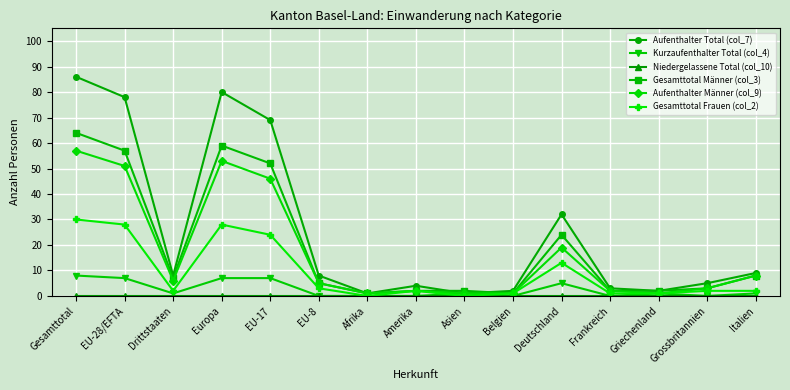

What is the maximum value shown in the chart?

86